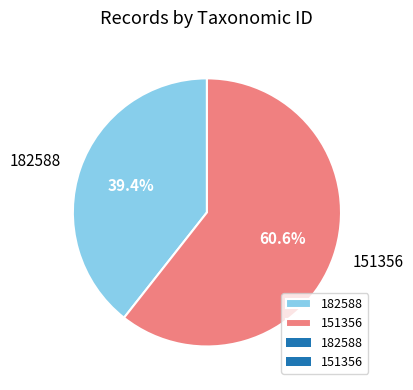

To the nearest percent, what is the difference between the largest and smallest slice percentages?

21%